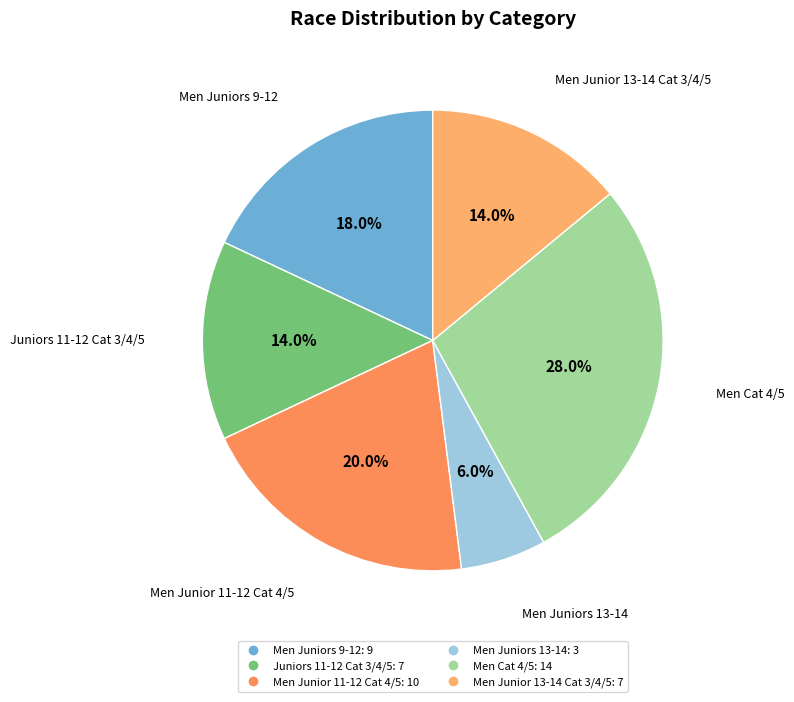

True or false: Men Junior 11-12 Cat 4/5 accounts for 20% of the total.

True